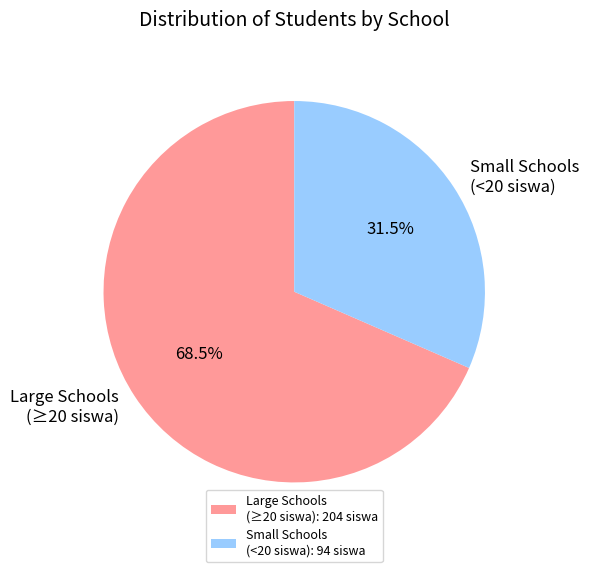

Between Large Schools (≥20 siswa) and Small Schools (<20 siswa), which is larger?

Large Schools (≥20 siswa)